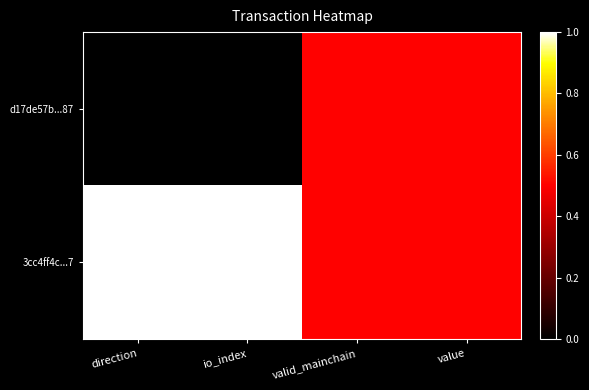

At how many categories does at least one series exceed 0?

4